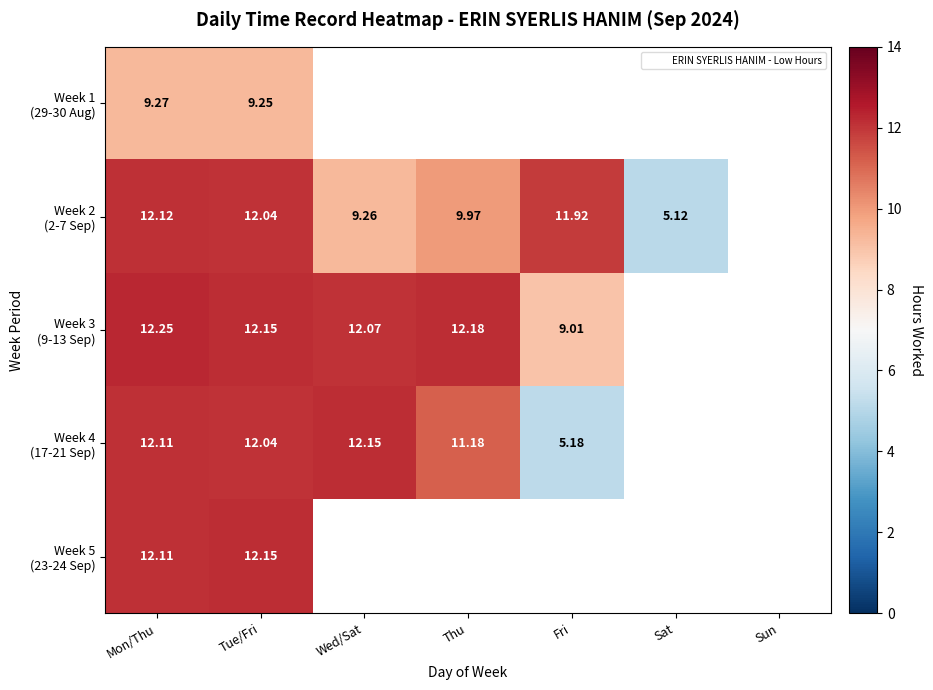

Count the number of data series in this chart.

5